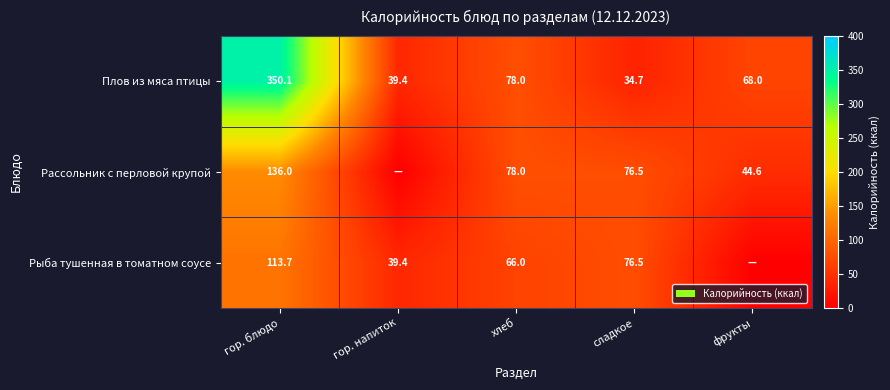

The Рассольник с перловой крупой series shows 105.3 at сладкое. True or false?

False